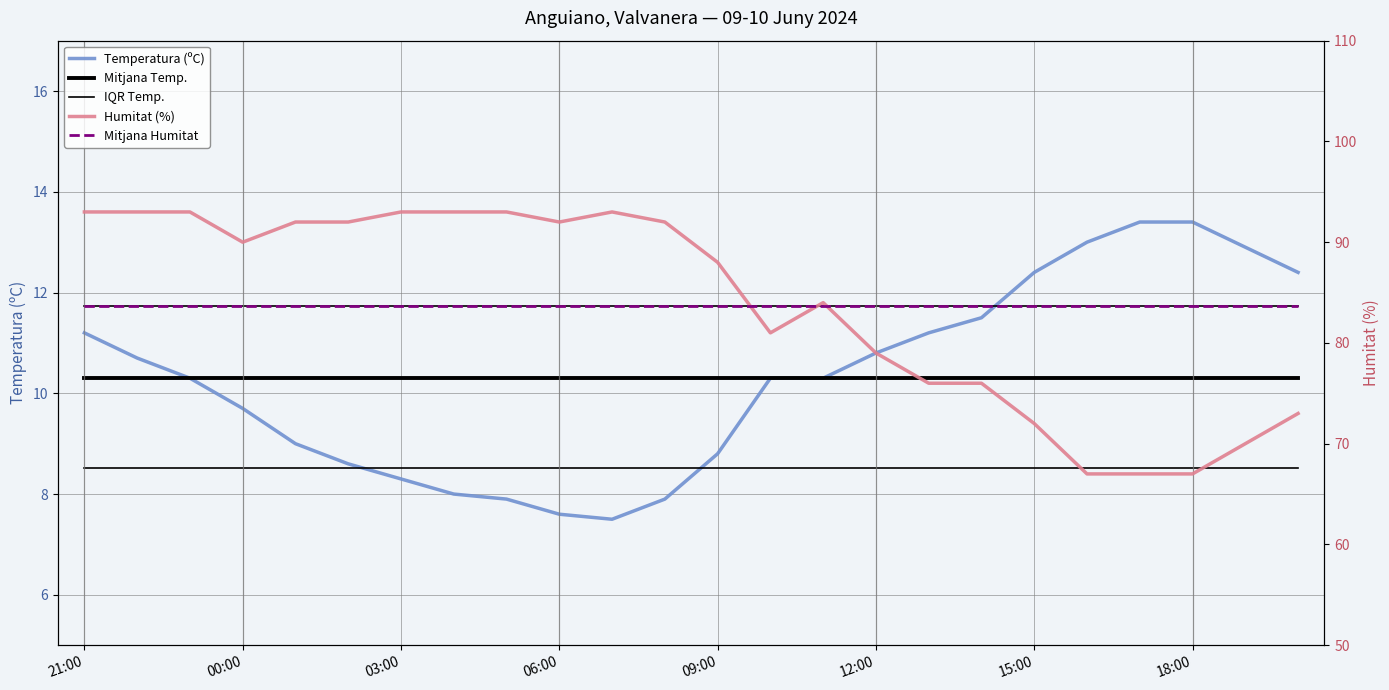

Is it true that Temperatura (ºC) equals 11.5 at 17?

True